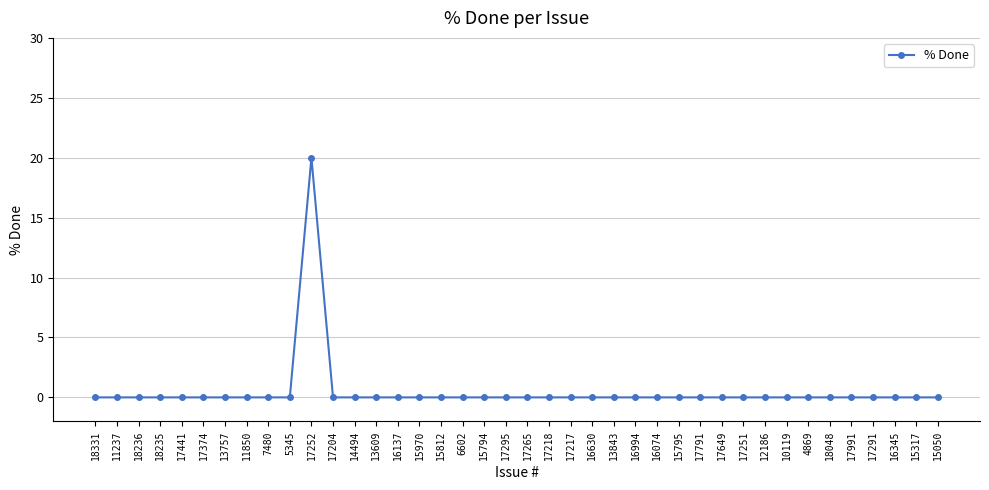

What is the difference between the maximum and minimum values?

20